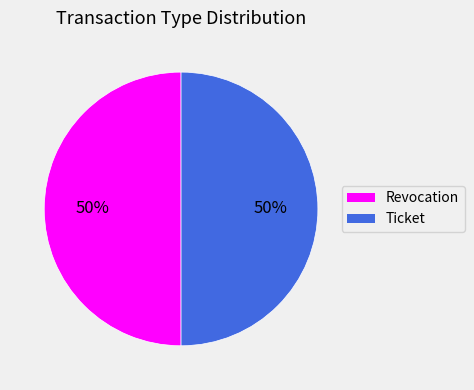

What is the ratio of the value at Revocation to the value at Ticket?

1.0